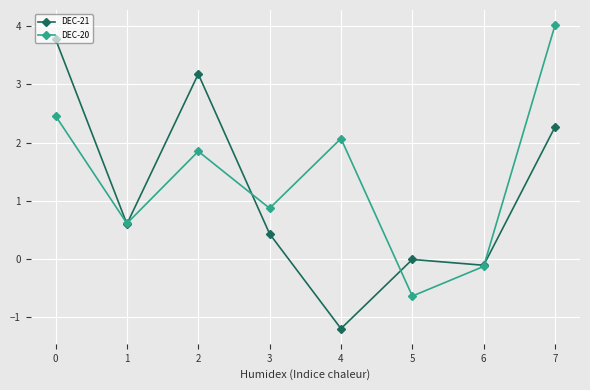

Count the number of data series in this chart.

2